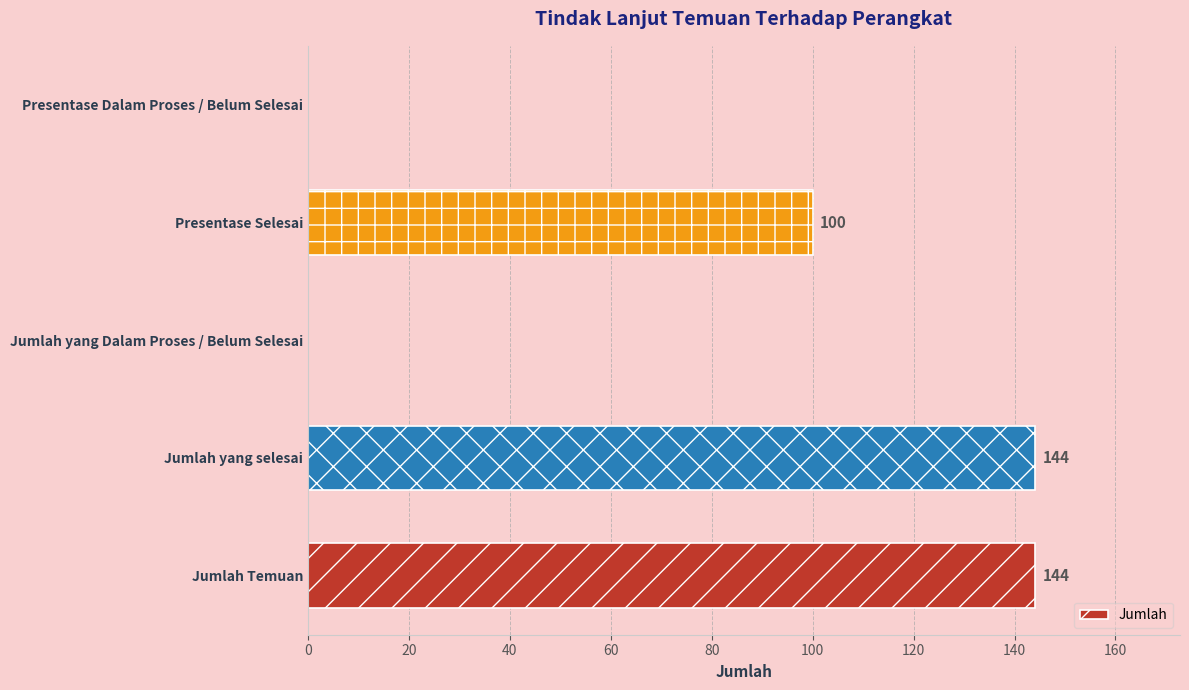

The value at Jumlah yang Dalam Proses / Belum Selesai is -99. True or false?

False